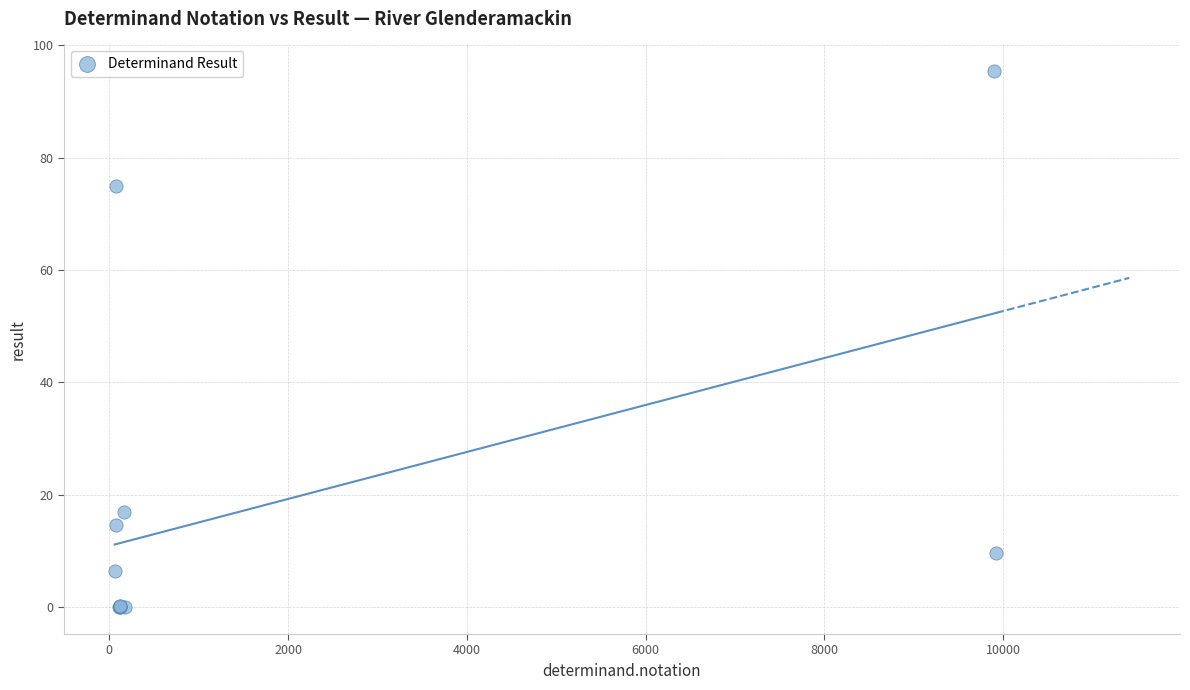

What Y value in the scatter plot is closest to 47?

75.0